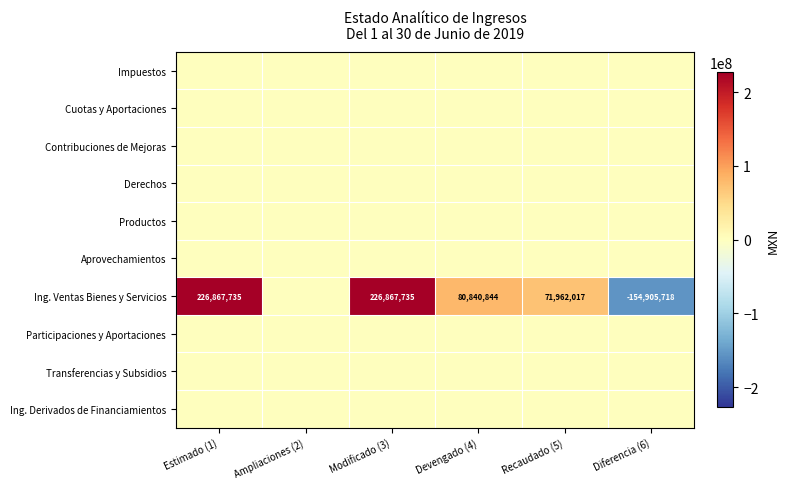

The Ing. Ventas Bienes y Servicios series shows 226867735 at Estimado (1). True or false?

True